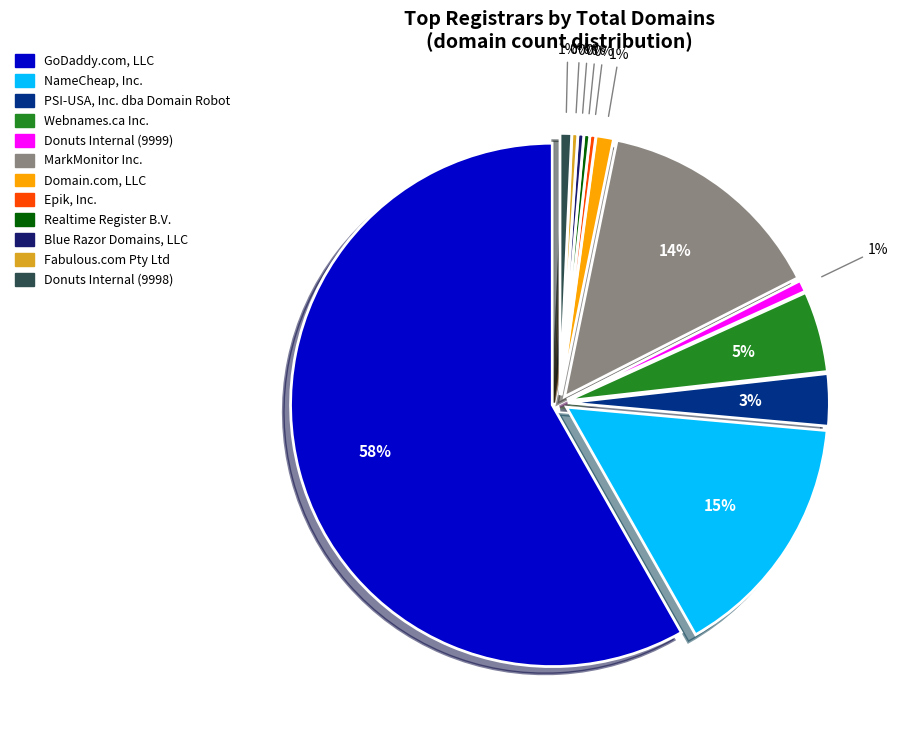

Approximately how many times larger is the value at MarkMonitor Inc. compared to Webnames.ca Inc.?

2.9